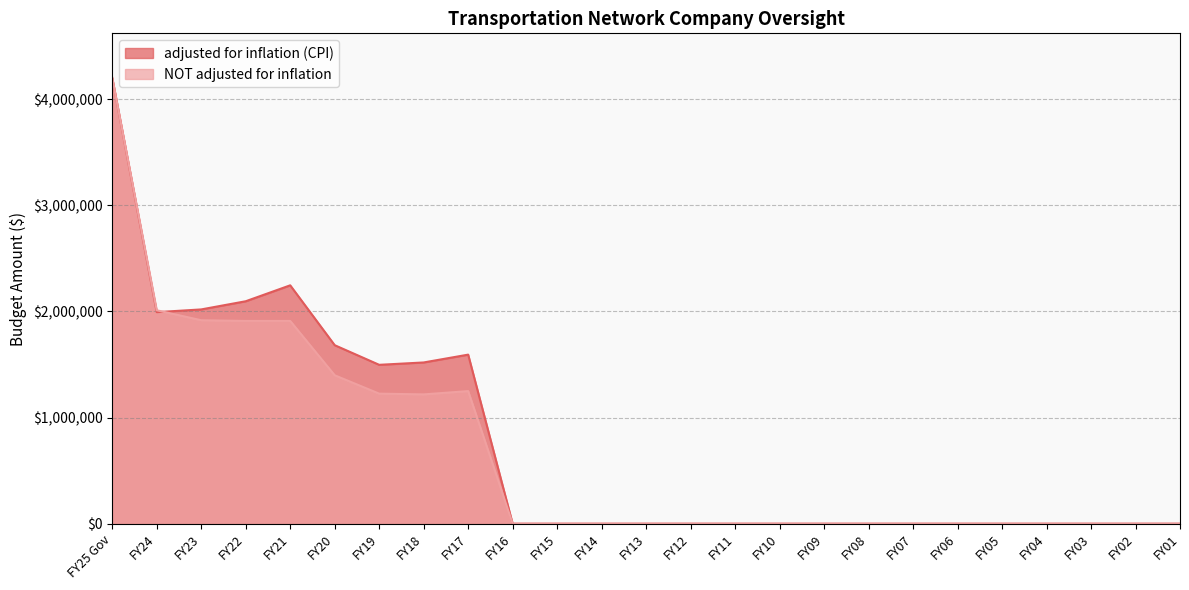

Is it true that adjusted for inflation (CPI) equals 3272289 at FY22?

False